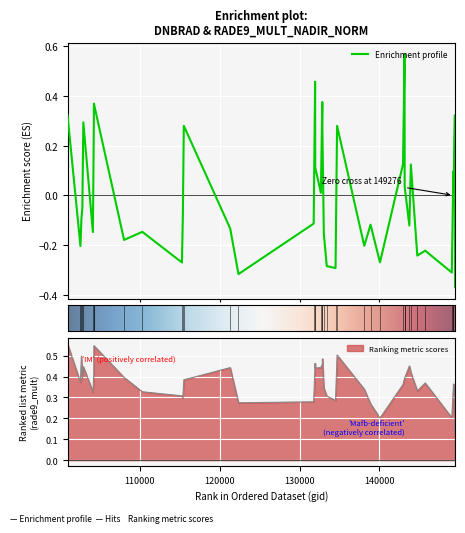

In rade9_mult_nadir_norm, how many points are lower than both neighbors (excluding endpoints)?

10